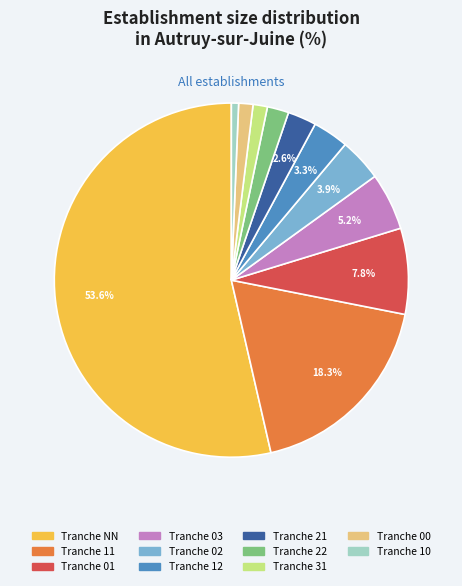

Is there a majority slice in this chart?

Yes